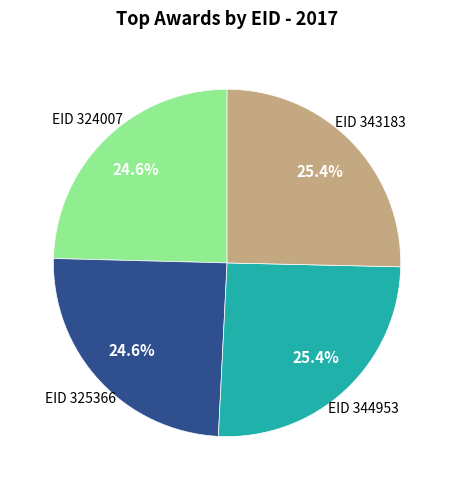

To the nearest percent, what is the average slice percentage?

25%